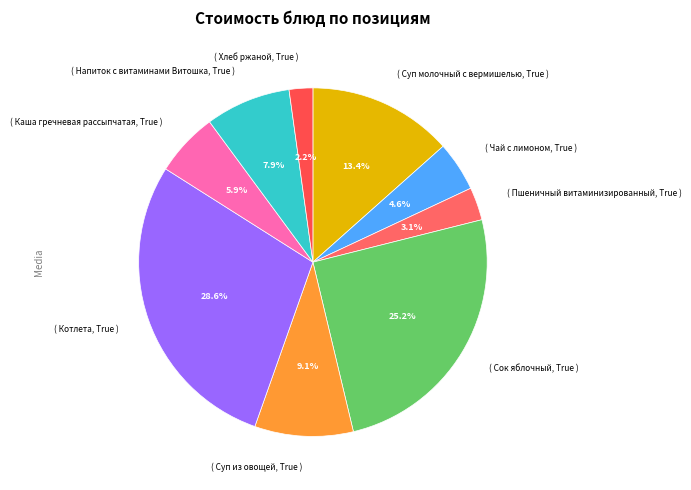

Count the number of slices in the pie.

9